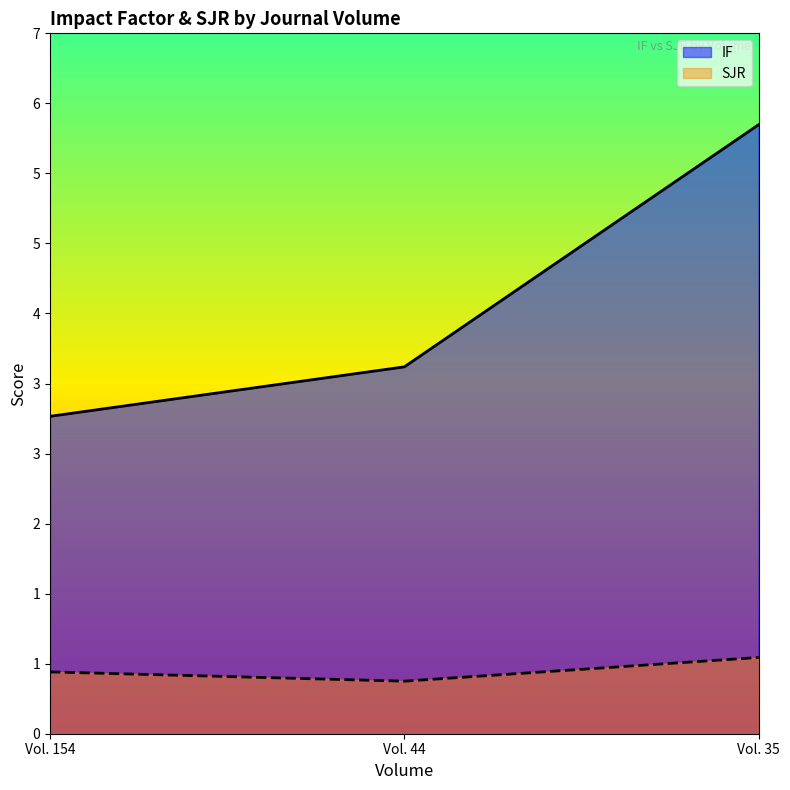

List the series in order of their peak value, highest first.

IF, SJR